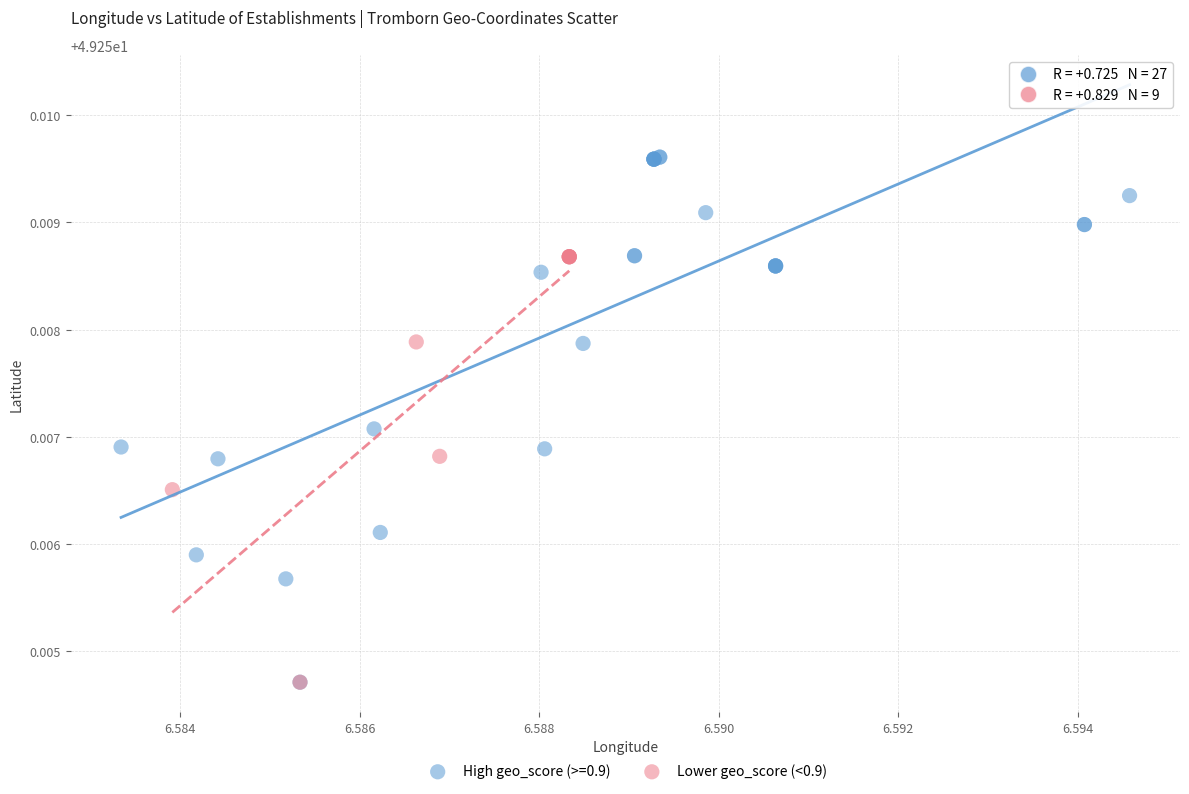

Which series contains the highest Y value?

High geo_score (>=0.9)